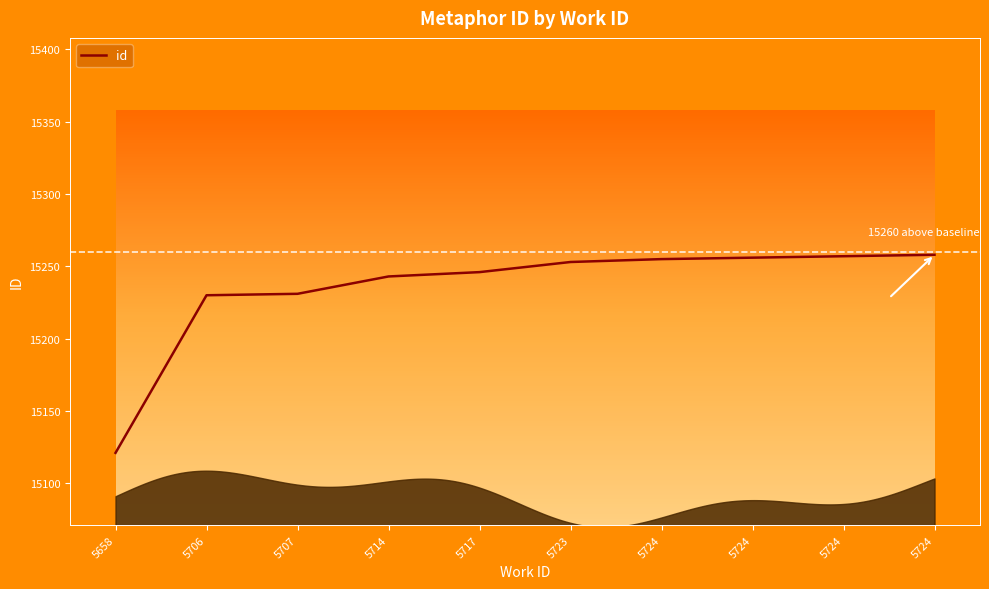

What is the average value?

15235